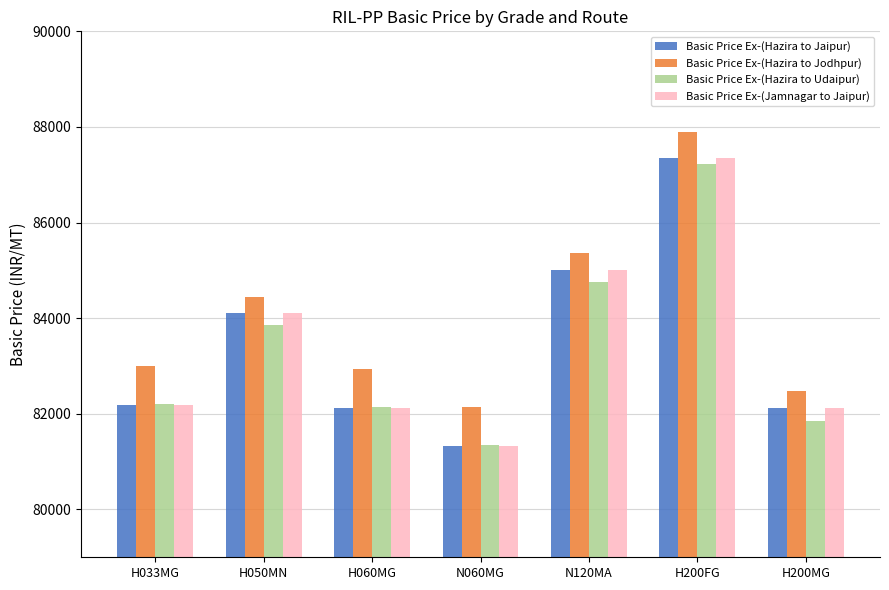

Is it true that Basic Price Ex-(Hazira to Jodhpur) equals 26342 at H200MG?

False